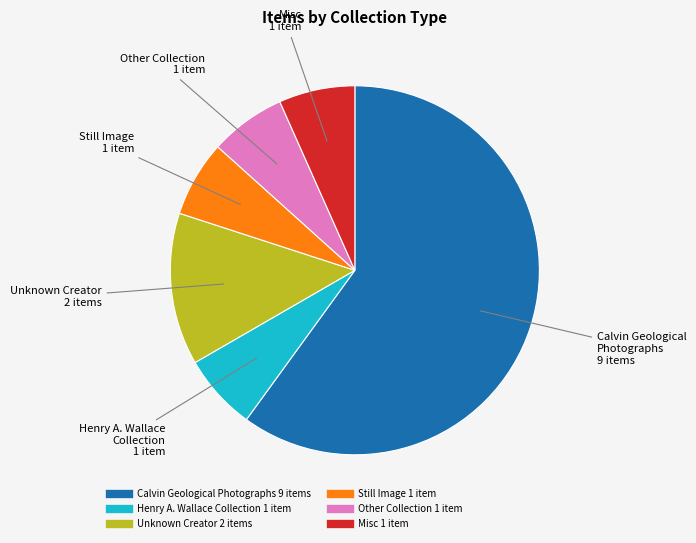

Is there any slice that represents more than half of the pie?

Yes